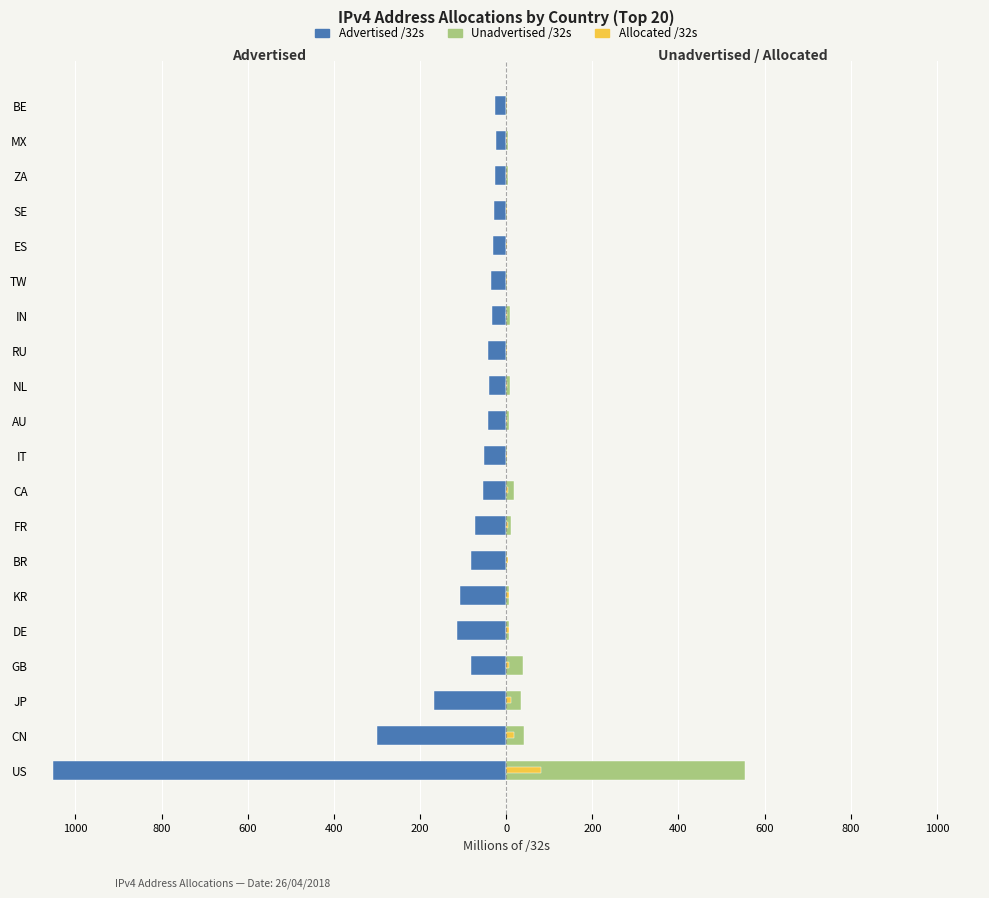

Which series changed the most between BR and IN?

Advertised /32s